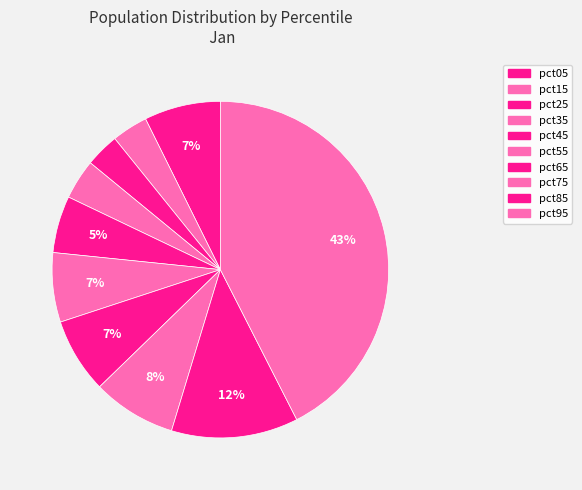

What percentage is the pct45 slice, to the nearest percent?

5%